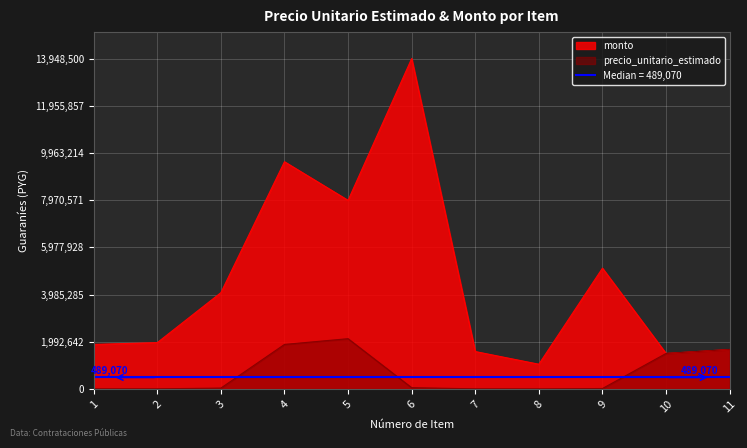

True or false: monto has more than 0 interior local peaks.

True